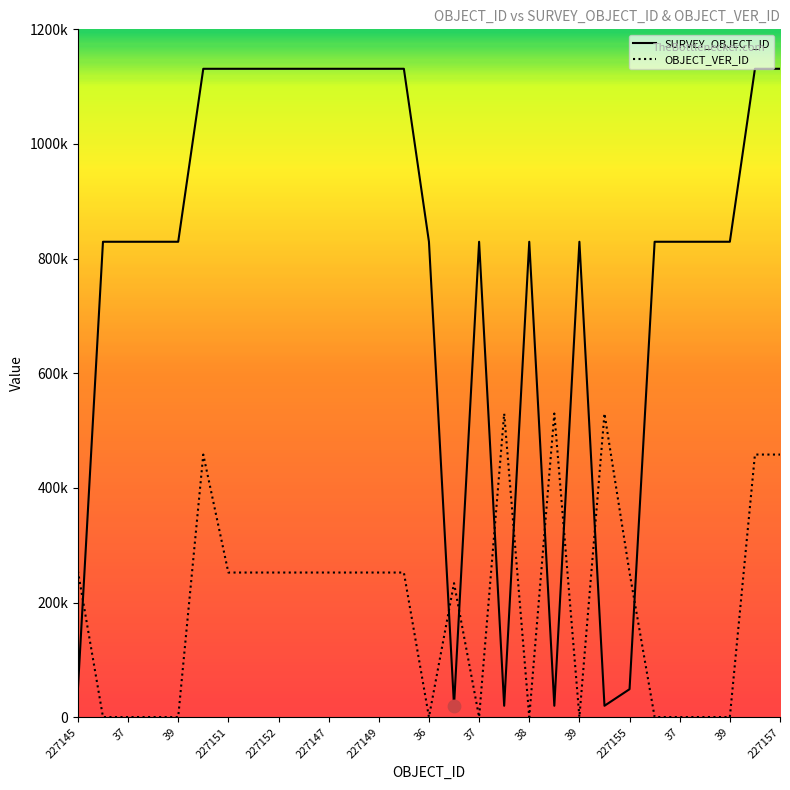

What are all the series names shown in the legend?

SURVEY_OBJECT_ID, OBJECT_VER_ID